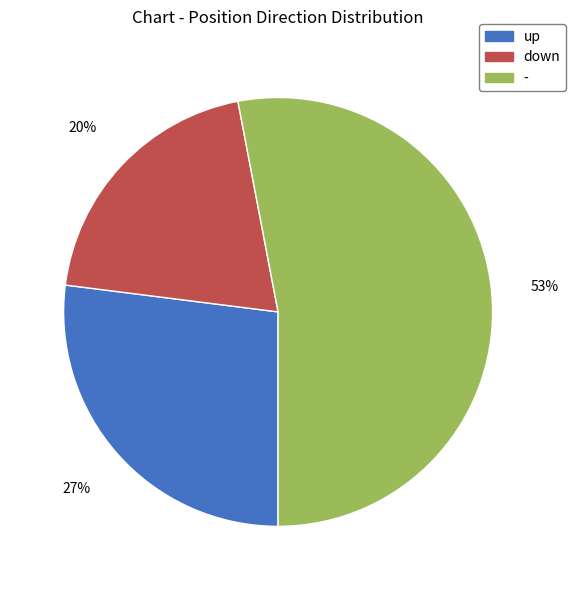

To the nearest percent, what is the difference between the up and down slice percentages?

7%